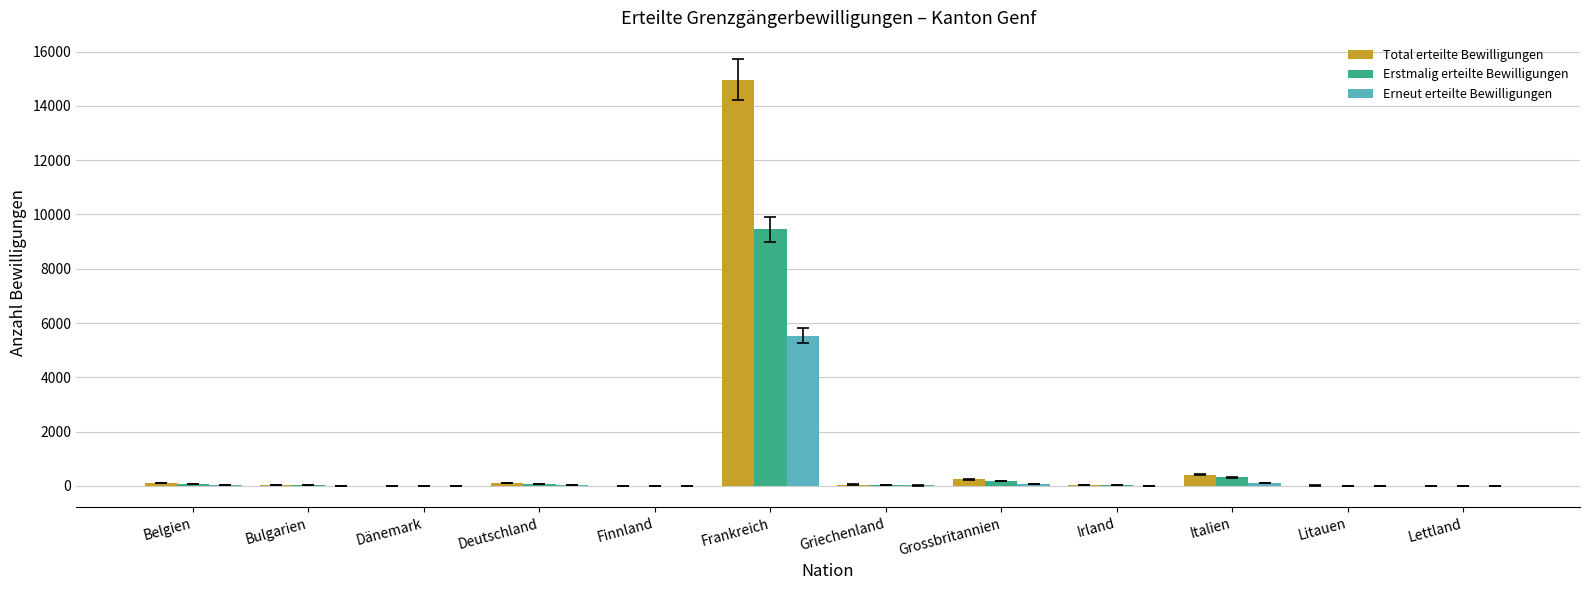

At which category is the sum across all series the highest?

Frankreich